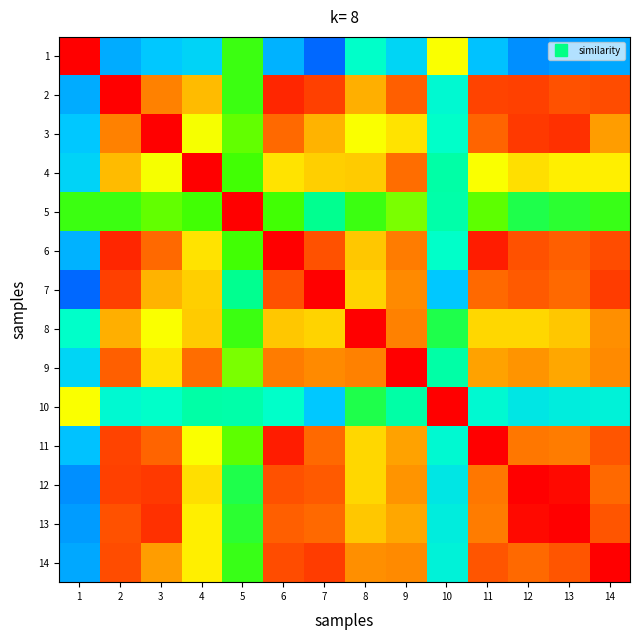

What is the difference between the highest and lowest values at 8?

0.6